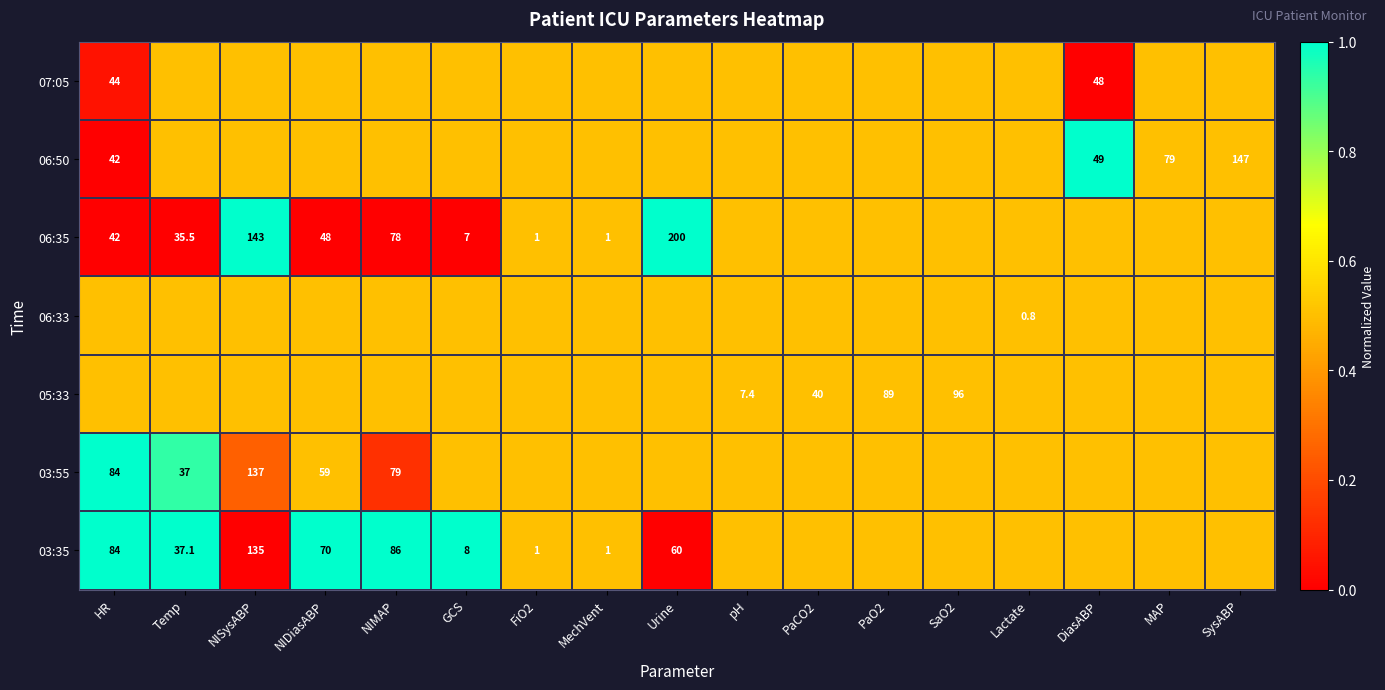

Is it true that 06:35 equals 84.0 at NIDiasABP?

False